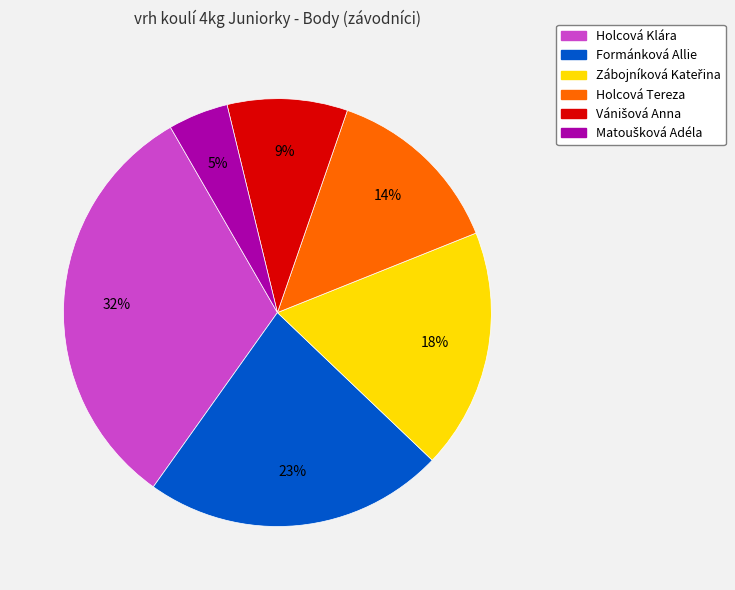

To the nearest percent, what is the difference between the largest and smallest slice percentages?

27%